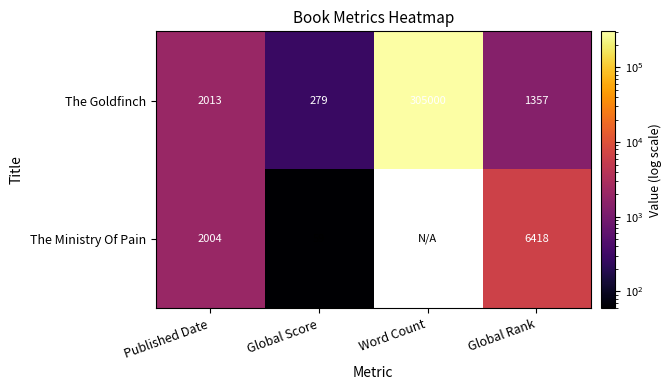

True or false: The Goldfinch has a value of 1919 at Global Rank.

False